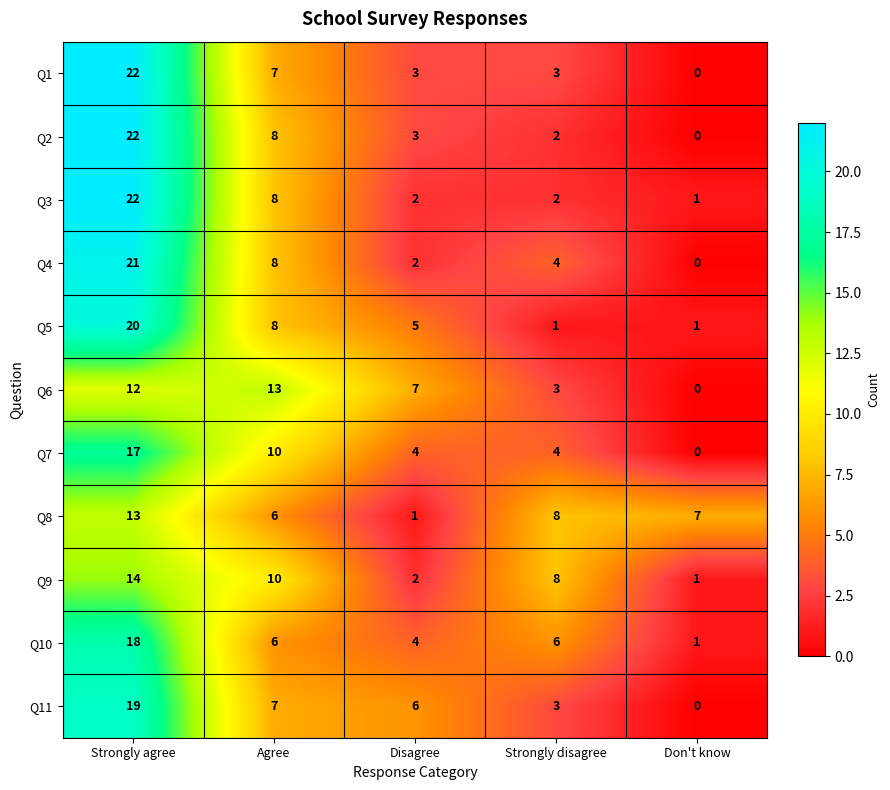

At which label does Q1 reach its minimum?

Don't know